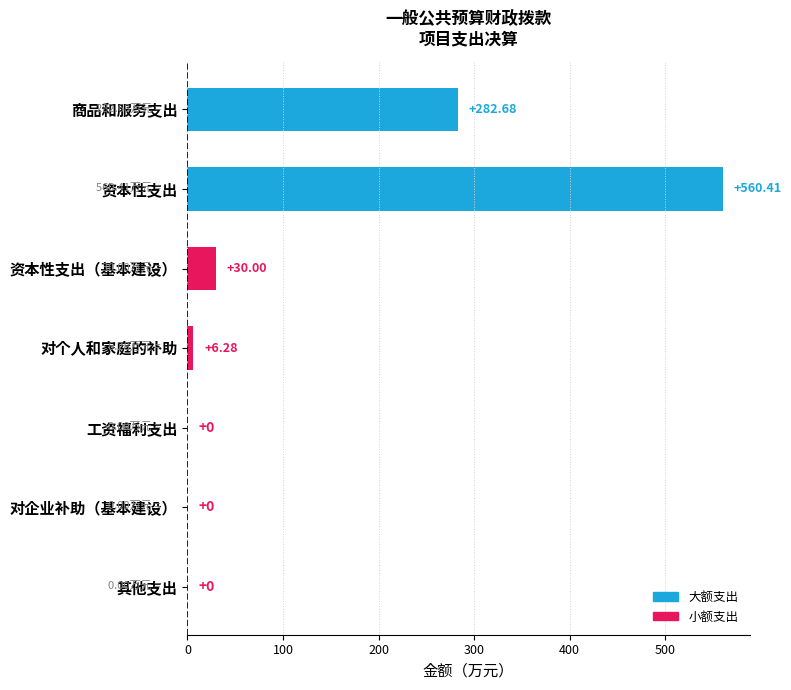

Are the bars horizontal?

Yes